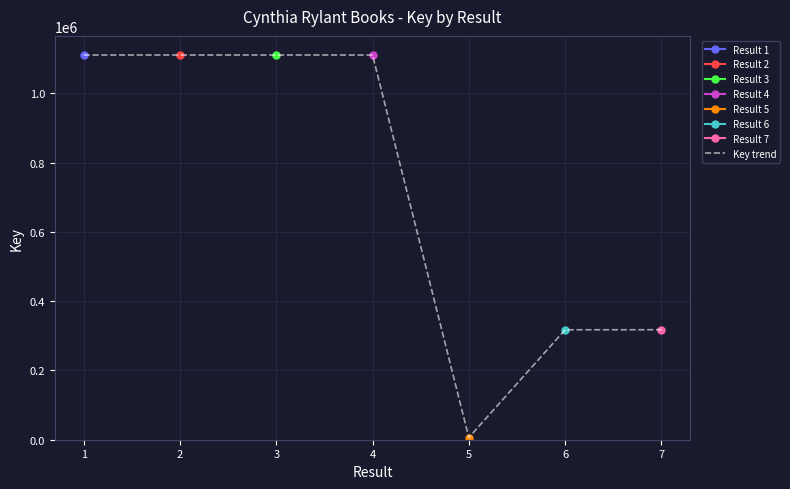

The value of Key trend at 4 is 464465. True or false?

False